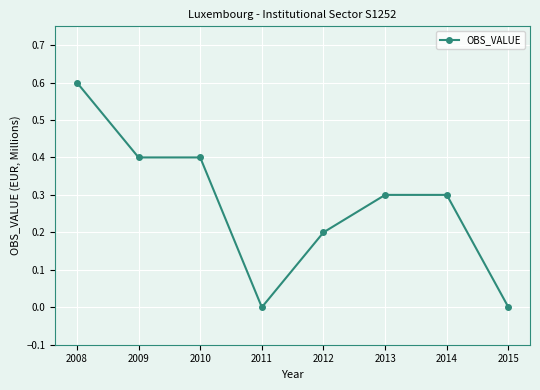

Is it true that the value at 2011 is 0.0?

True